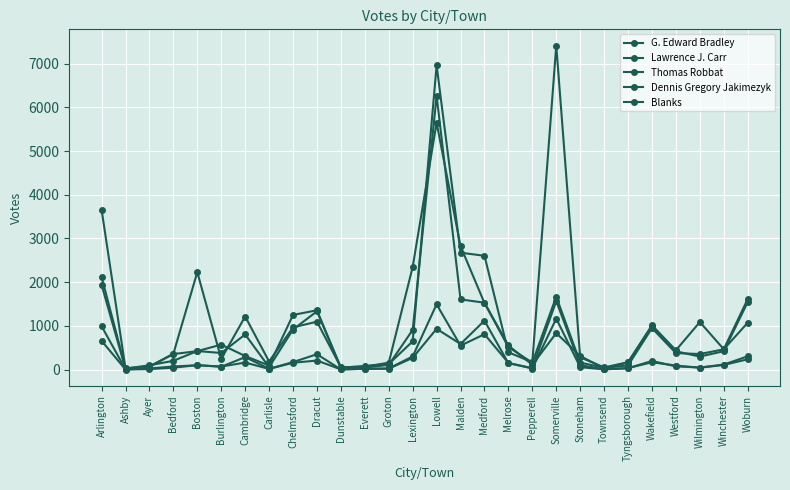

What value does the G. Edward Bradley series have at Lexington?

647